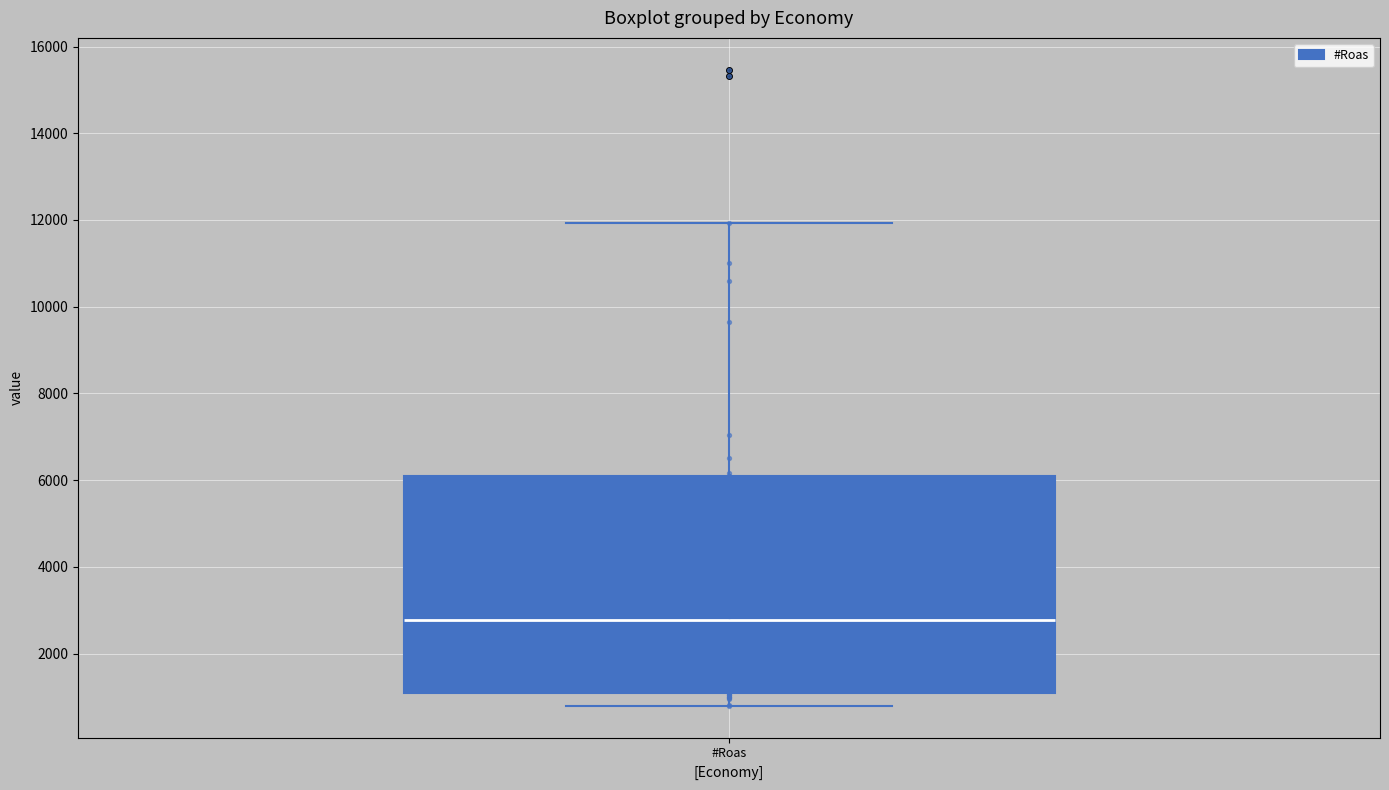

Where is the upper edge of the box for #Roas on the y-axis? The values are not printed on the chart, so give them approximately, as read against the axis.

6000